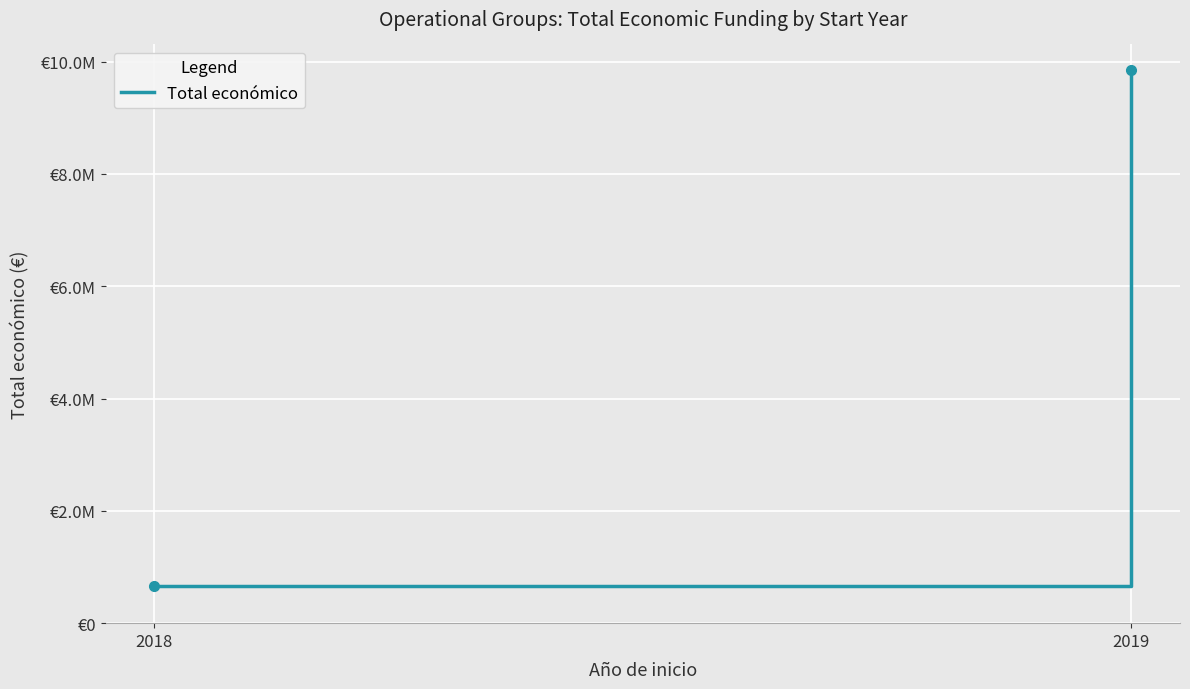

Approximately how many times larger is the value at 2018 compared to 2019?

0.1